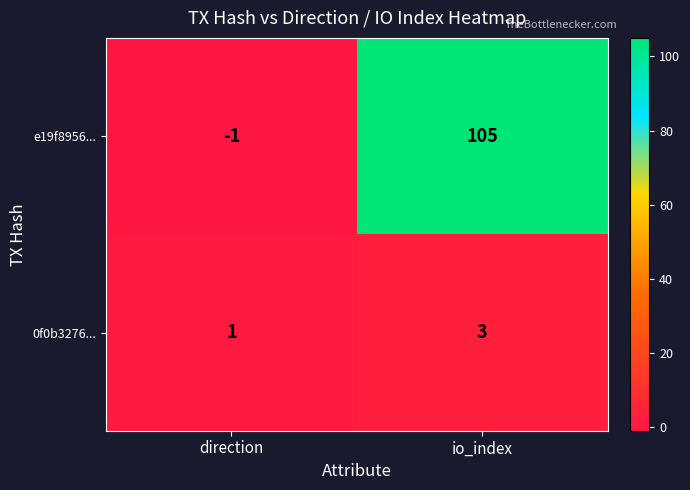

What is the difference between the maximum and minimum values in the e19f8956... series?

106